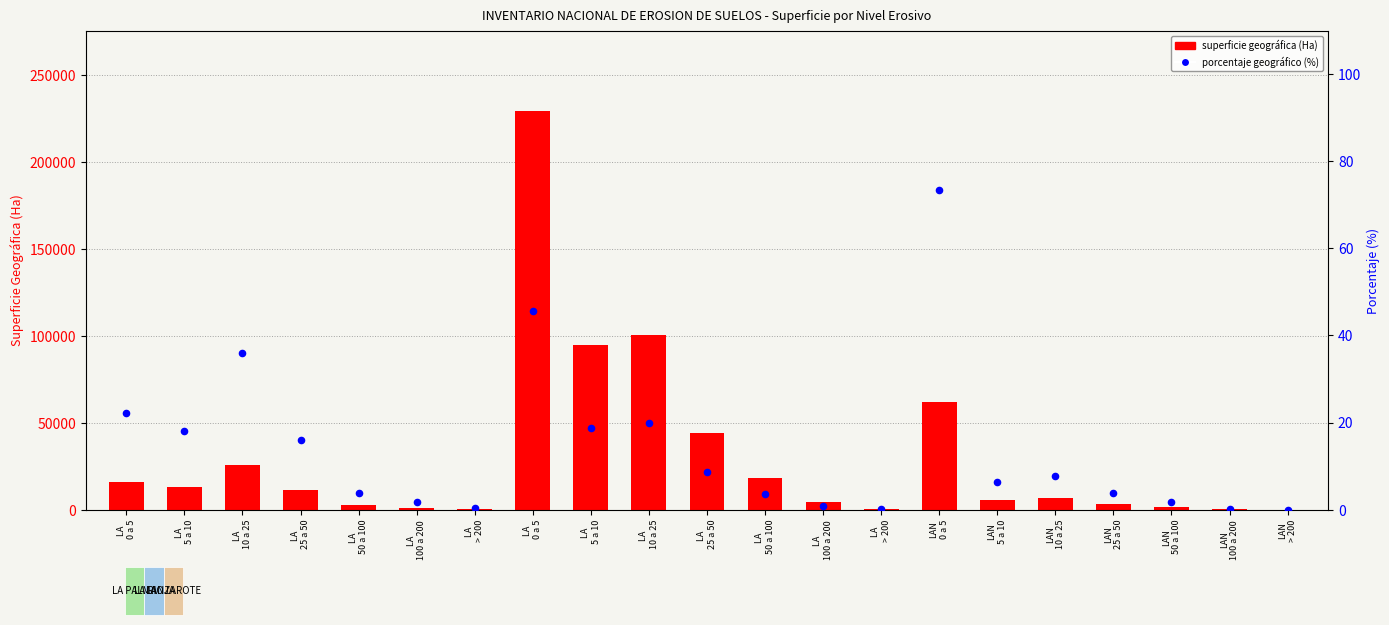

At which category is the sum across all series the highest?

LA 
0 a 5